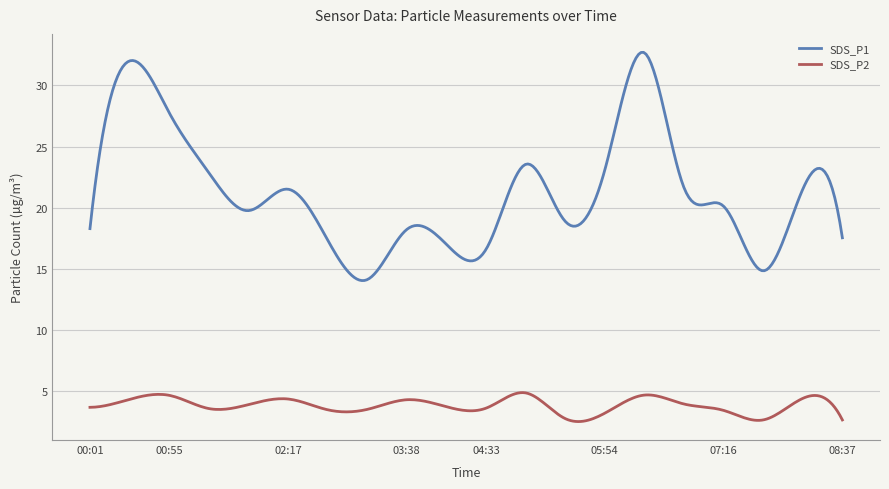

What is the maximum value for SDS_P2?

4.9